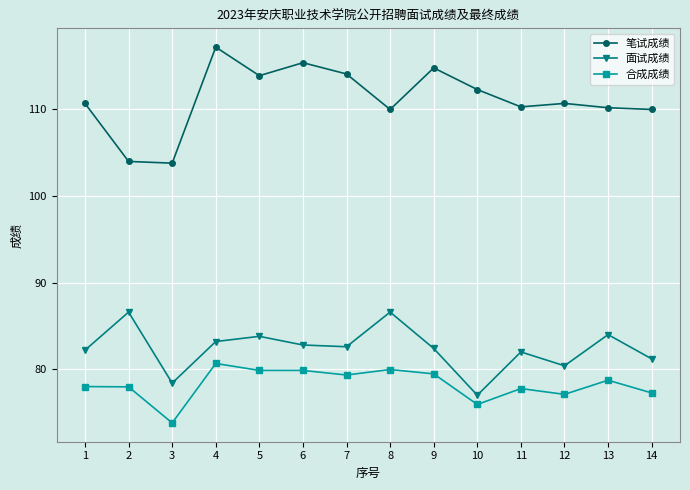

Read the 面试成绩 value at 13.

84.0